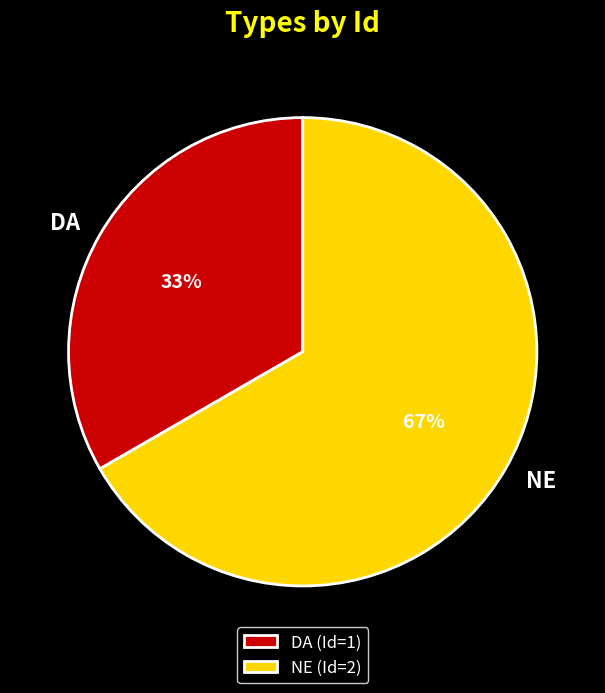

How many segments does this pie chart have?

2